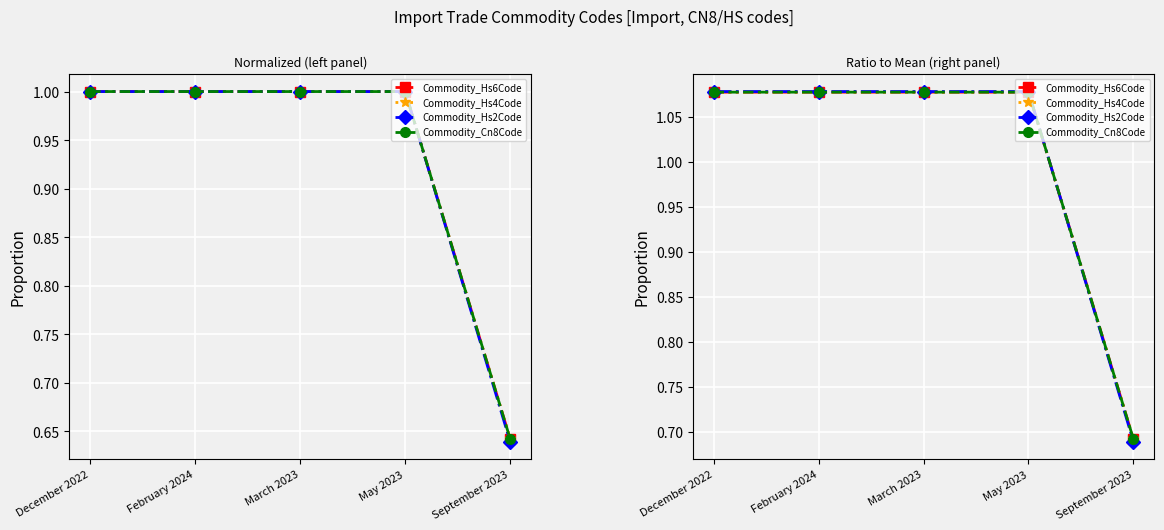

Between September 2023 and December 2022, which is larger?

December 2022